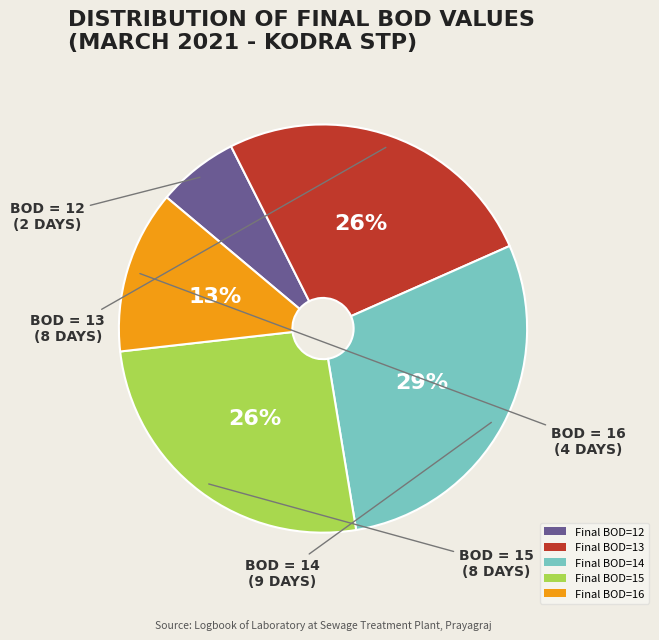

Combined, do Final BOD=12 and Final BOD=16 account for over 50%?

No